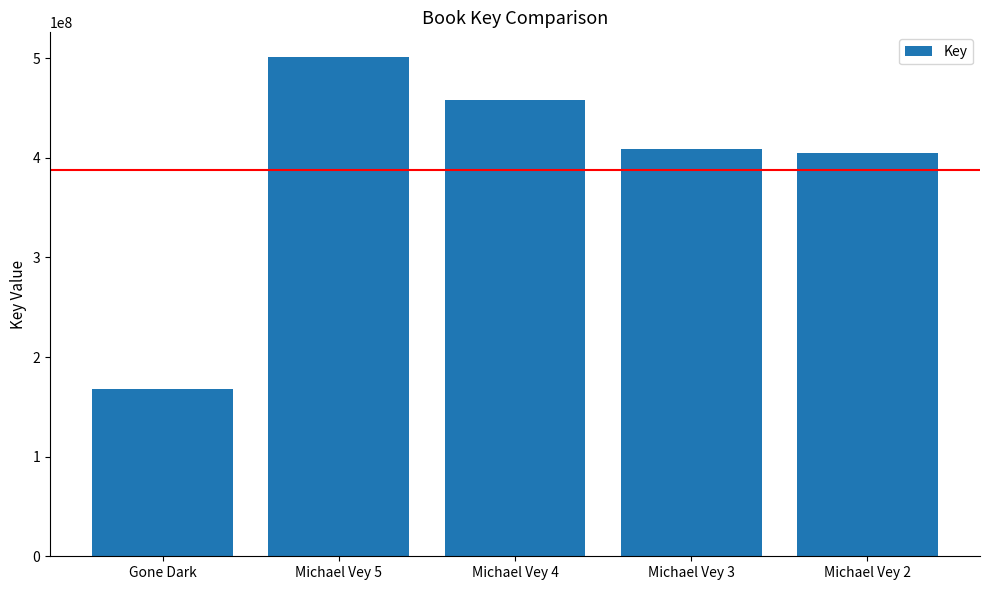

Between Michael Vey 2 and Michael Vey 3, which is larger?

Michael Vey 3